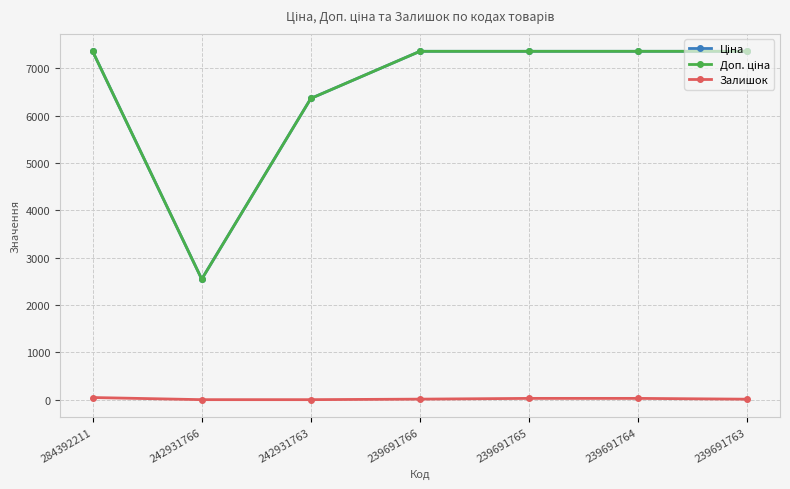

What is the maximum value shown in the chart?

7360.2